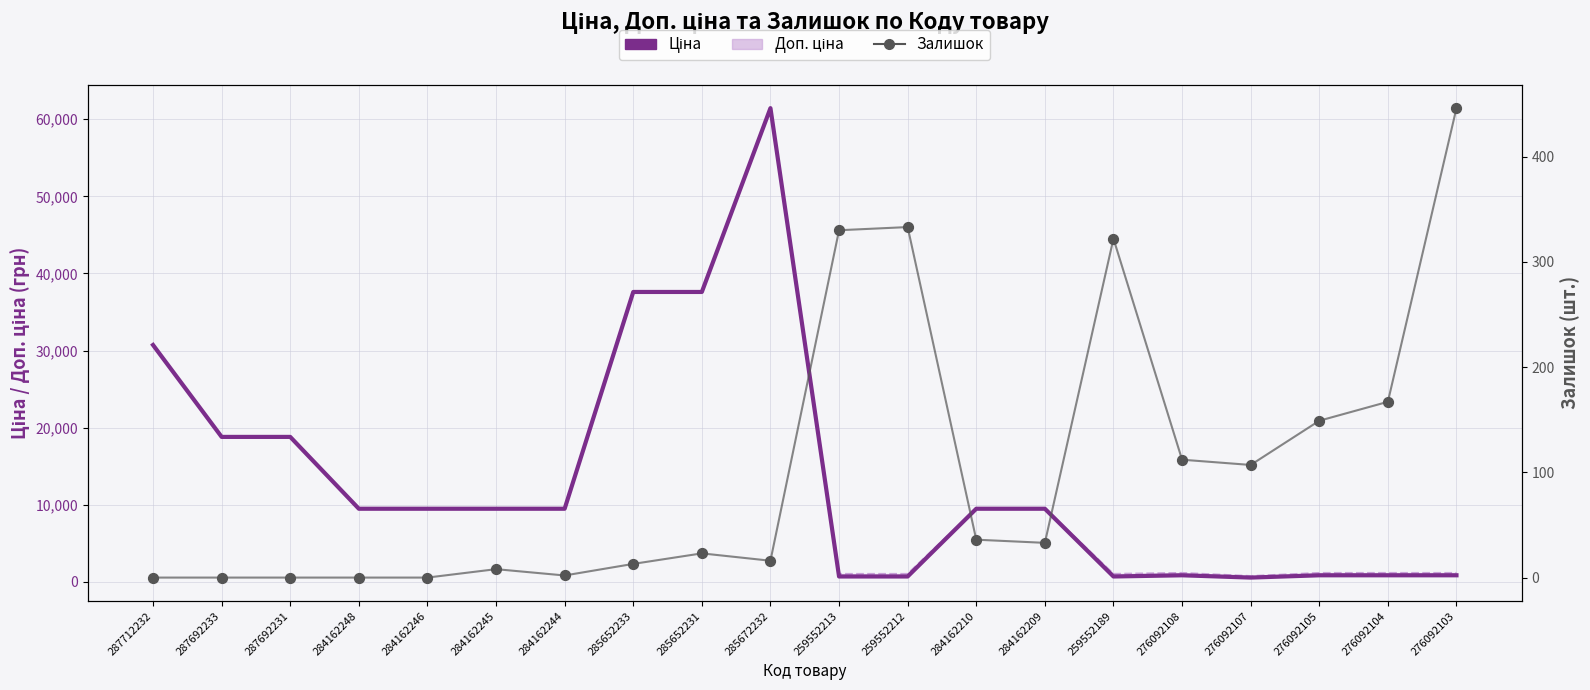

Which series has the largest Y range (max minus min)?

Ціна